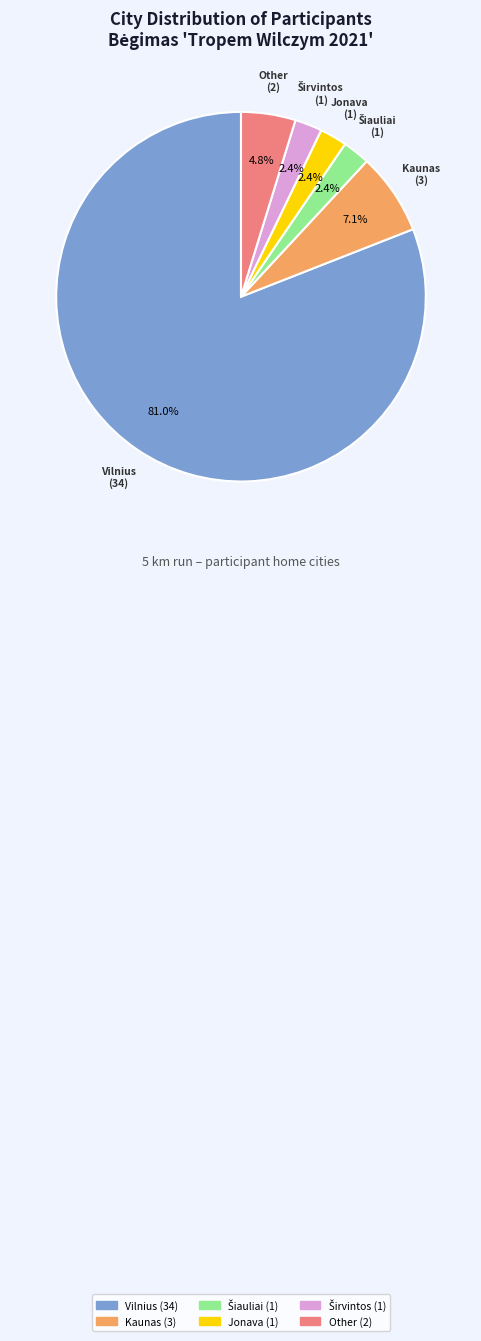

Is there a majority slice in this chart?

Yes